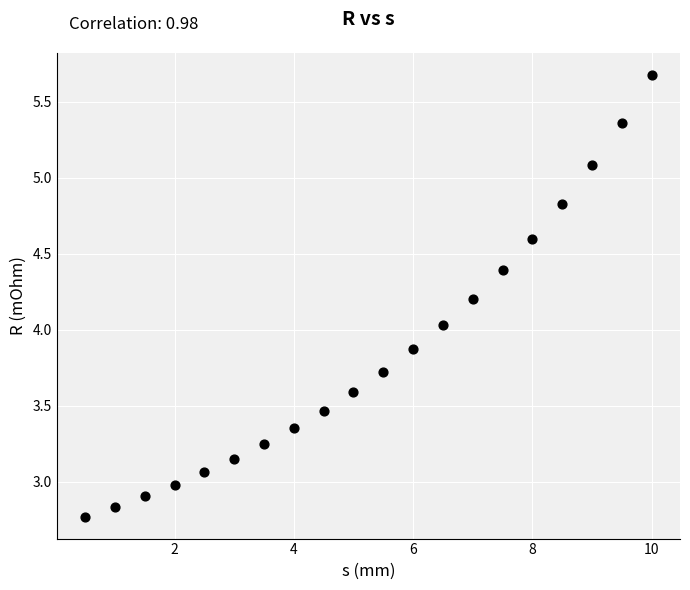

What is the range of Y values (max minus min)?

2.9